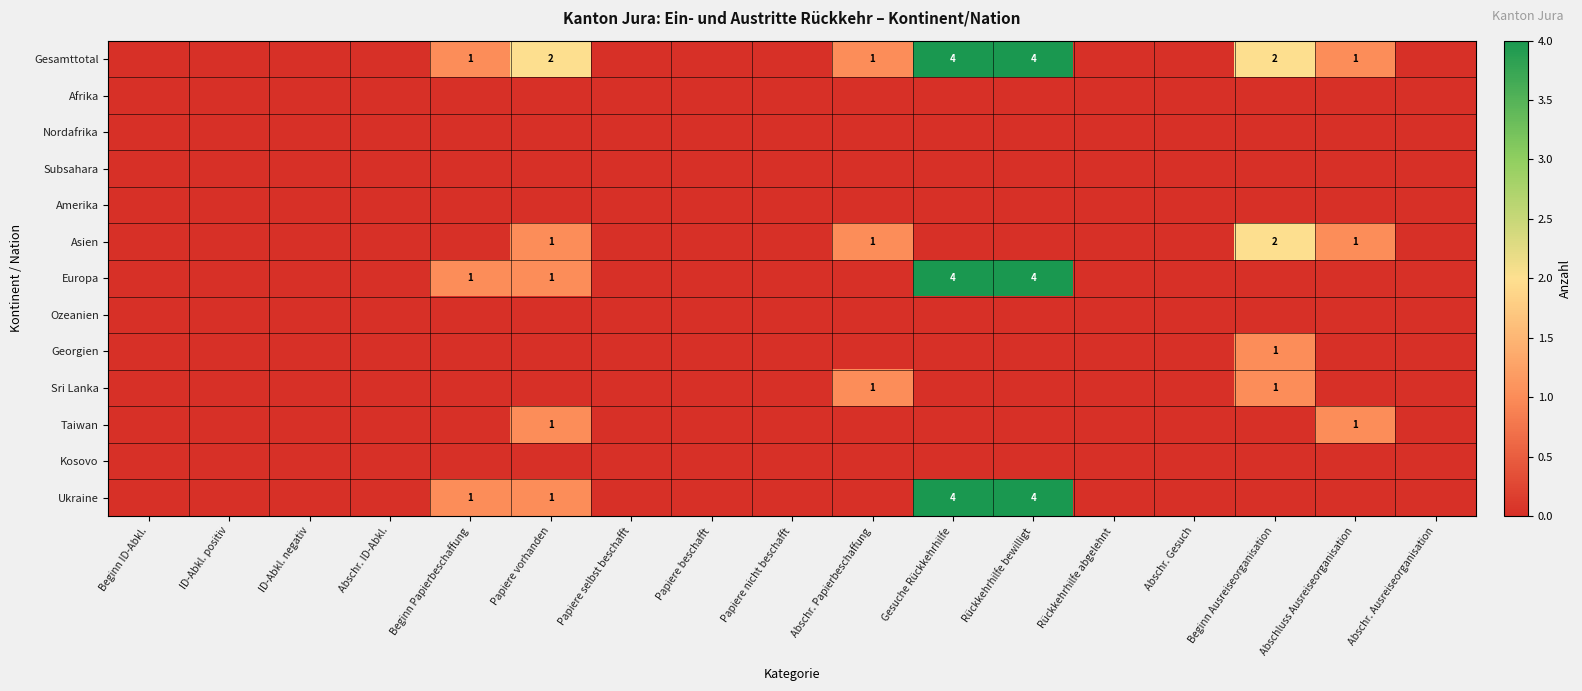

At how many categories does at least one series exceed 3?

2